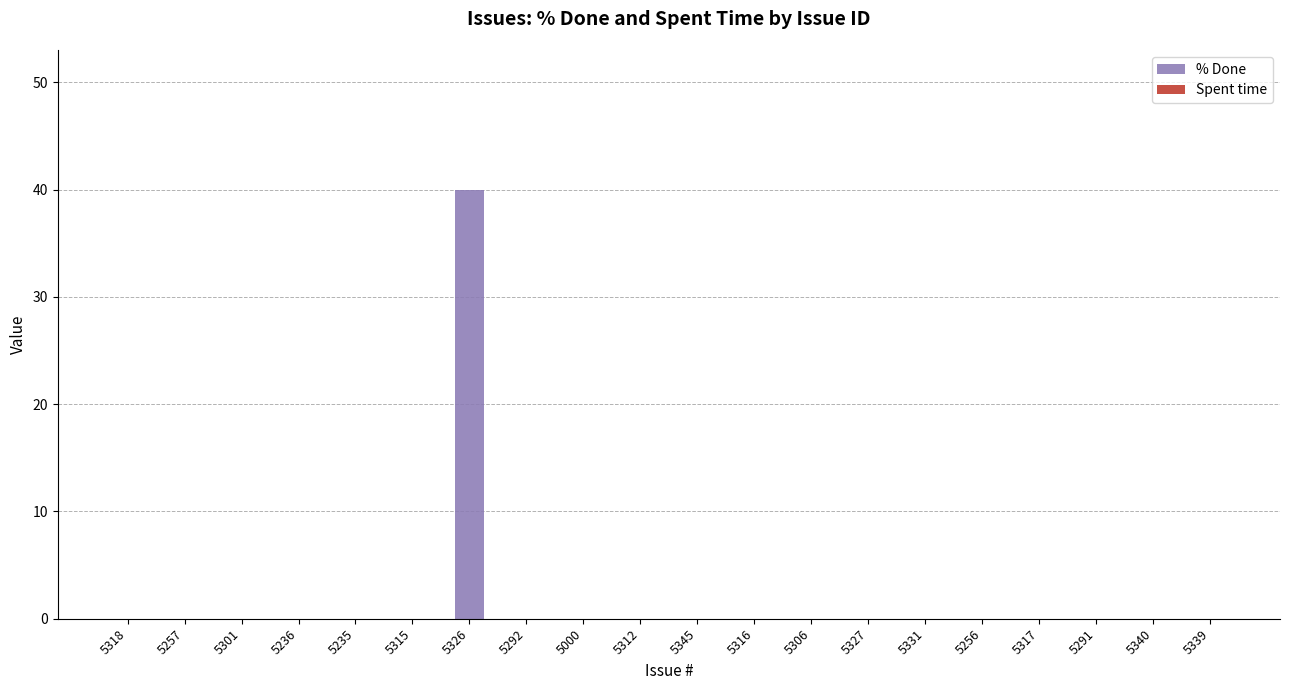

Is it true that the value at 5327 is 23?

False